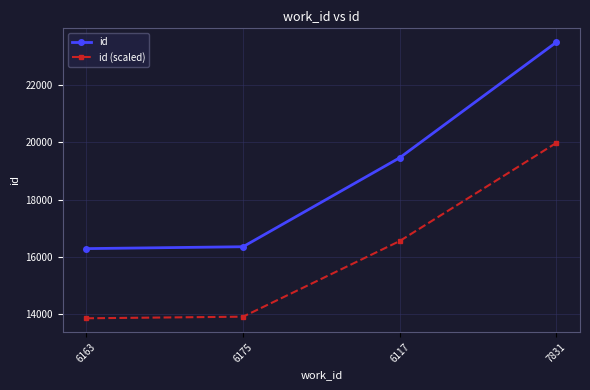

How many data points does each series have?

4